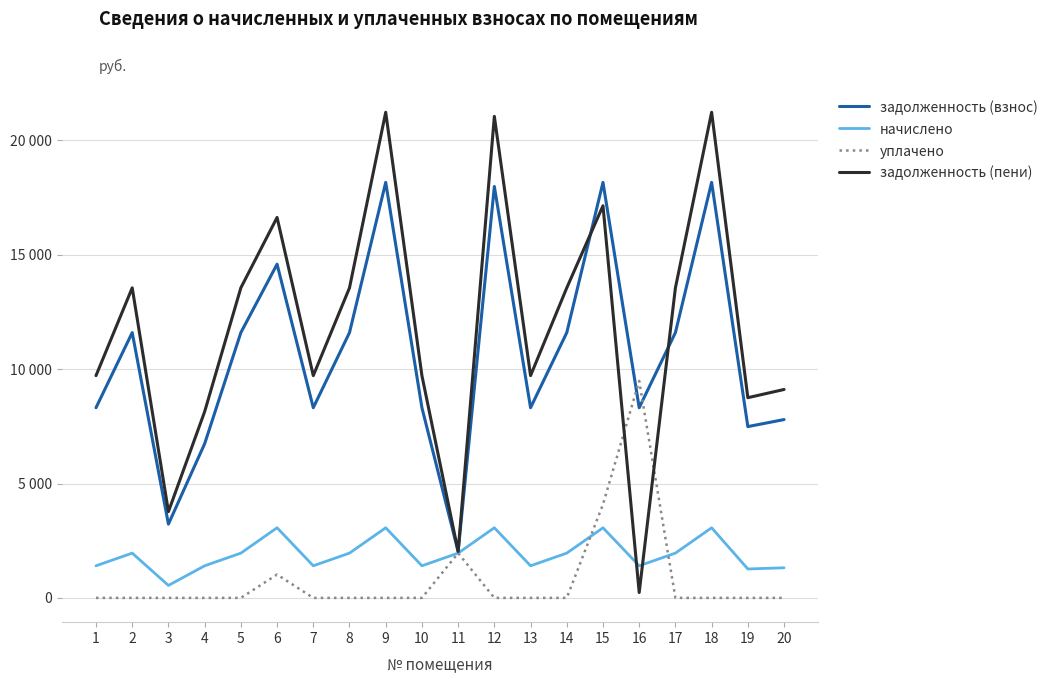

Is this an area chart (filled region under the line)?

No